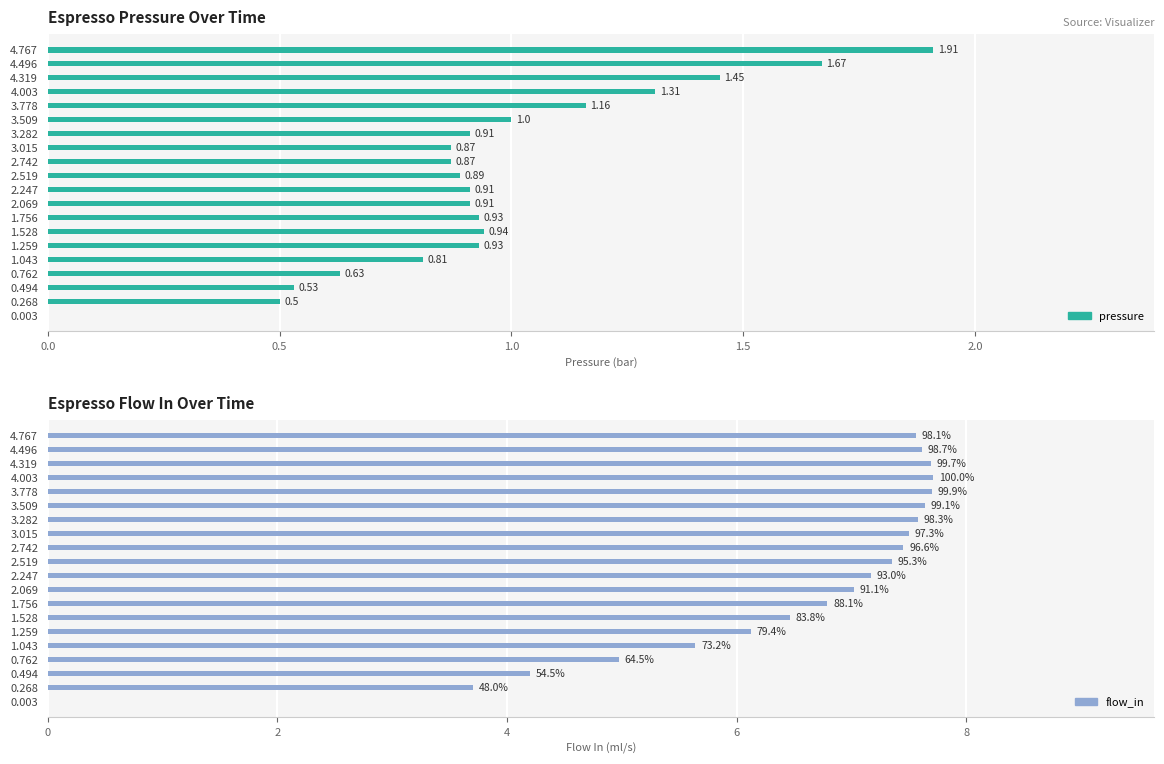

Does the chart contain stacked bars?

No